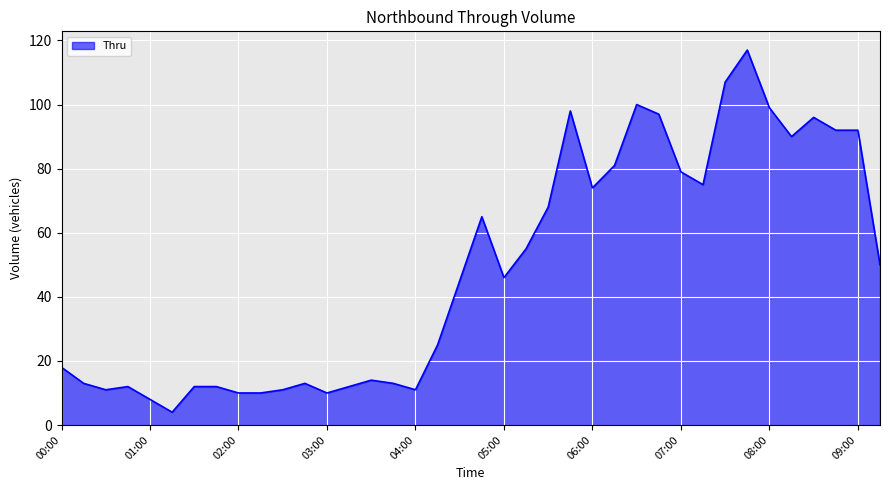

What is the minimum value shown in the chart?

4